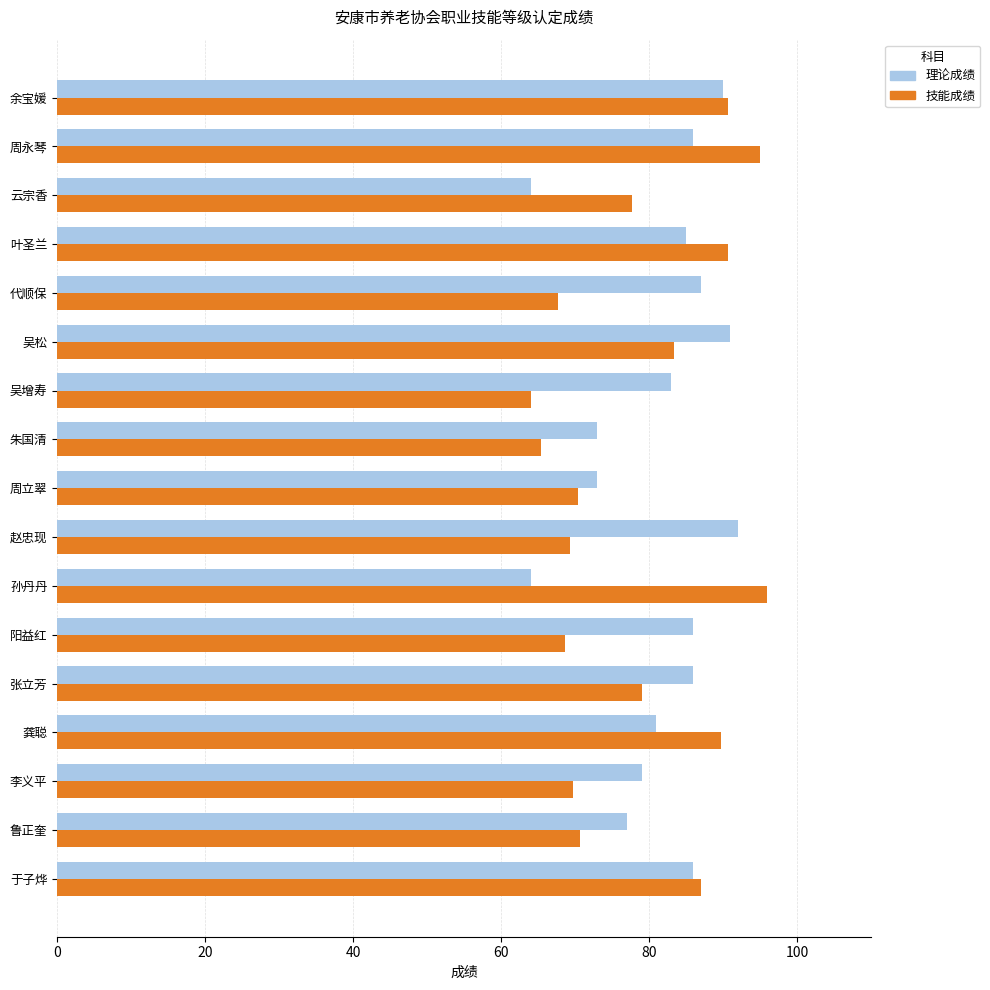

What is the minimum value shown in the chart?

64.0